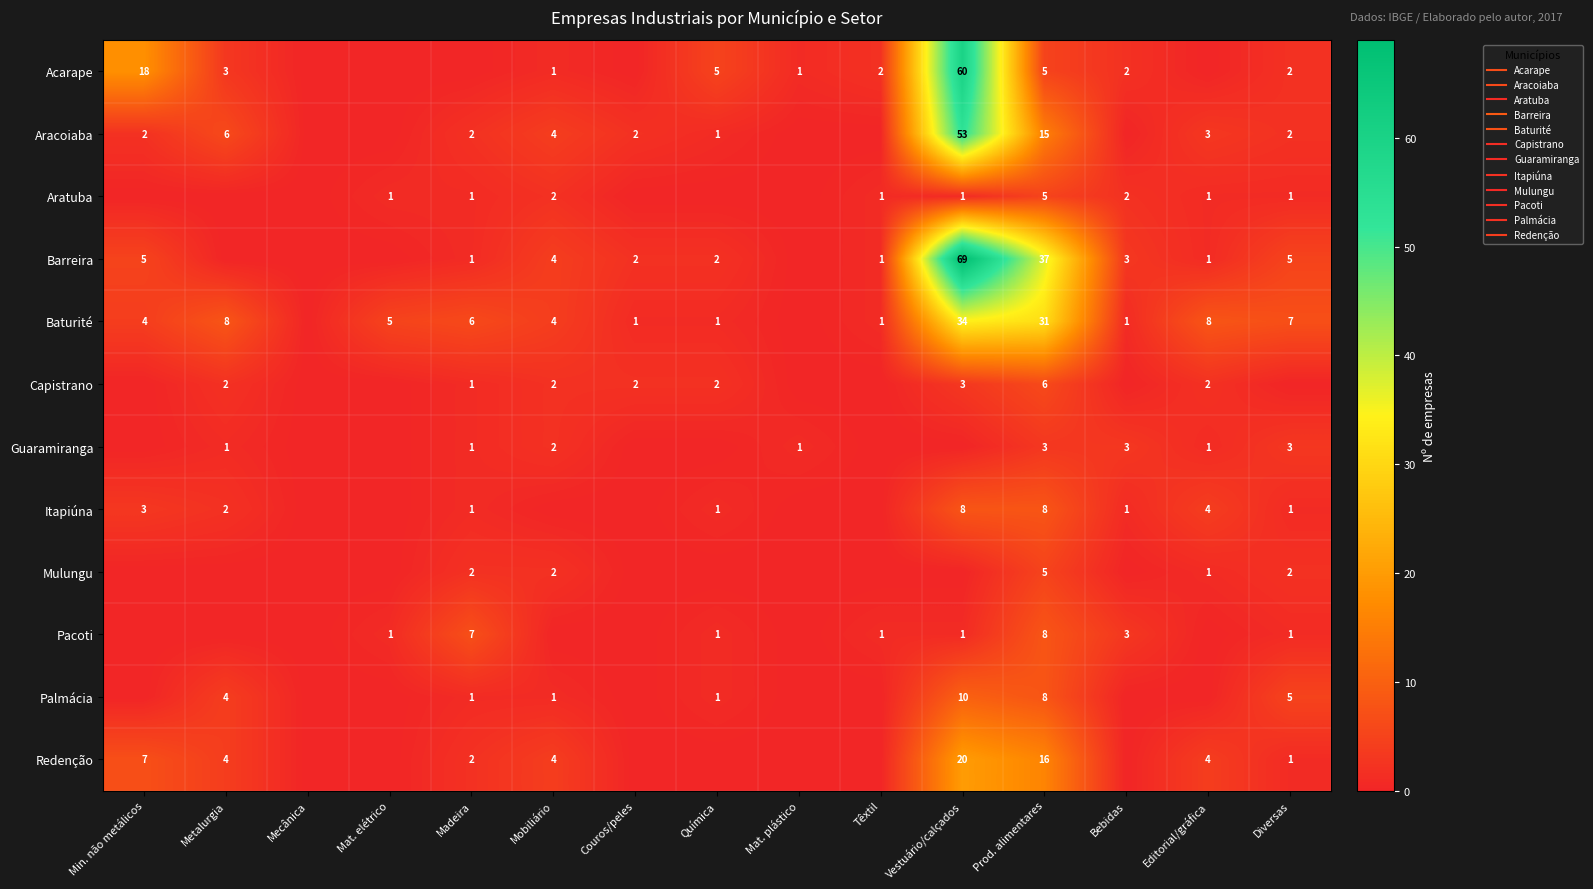

How many values in Capistrano are above zero?

8